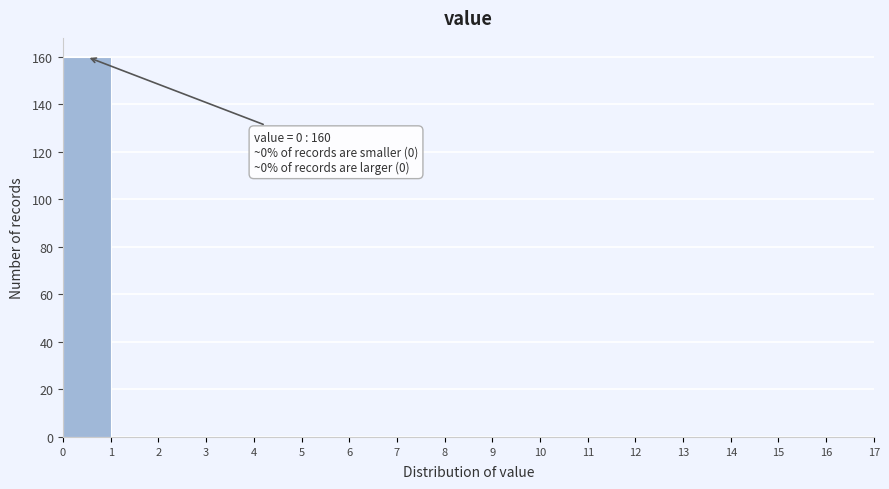

Over which range of the x-axis is the bar tallest?

0 to 1